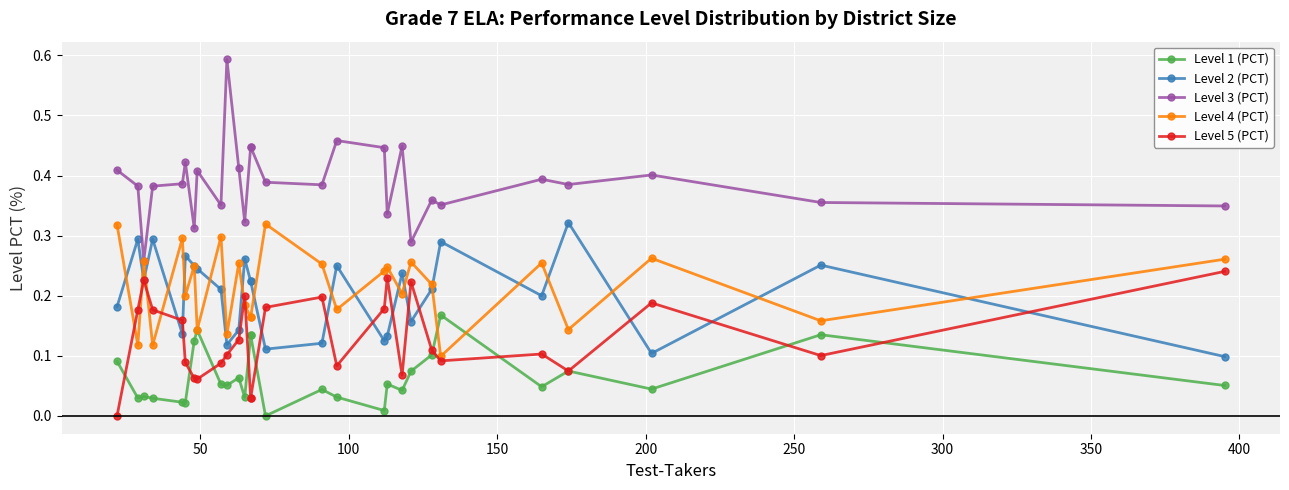

Count the Level 3 (PCT) values in the range 0 to 1.

28